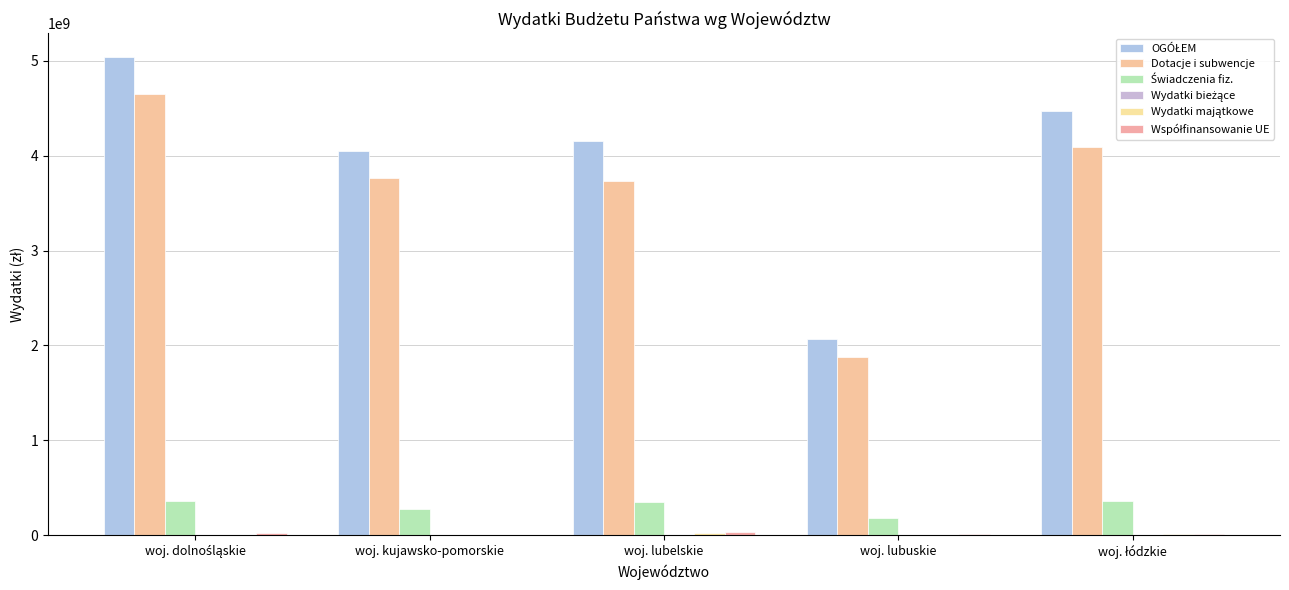

Where is Świadczenia fiz. nearest to the value 273233000?

woj. kujawsko-pomorskie